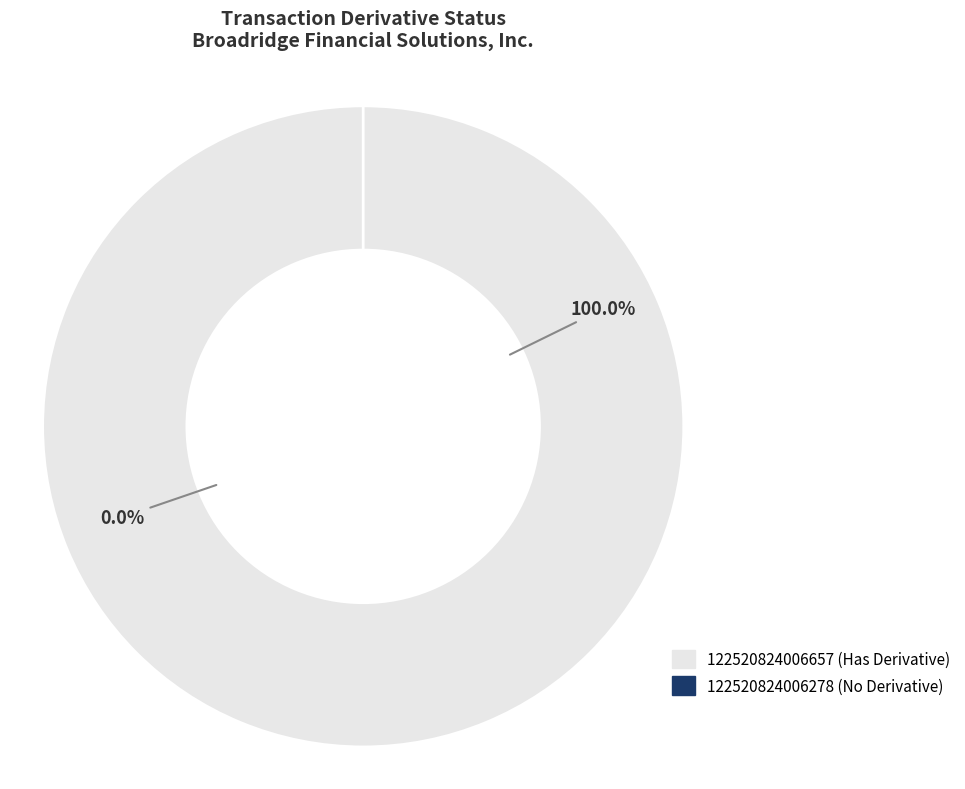

What is the total percentage of 122520824006278 and 122520824006657?

100.0%